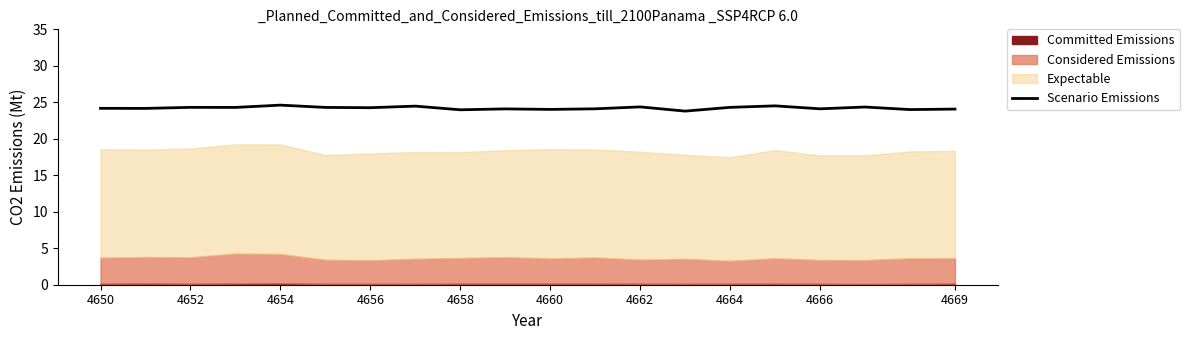

The Scenario Emissions series shows 33.5 at 4652. True or false?

False